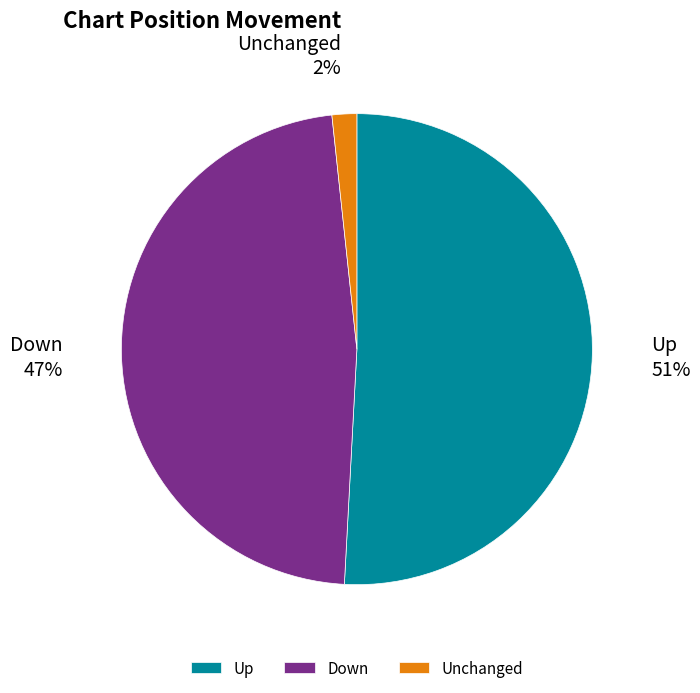

To the nearest percent, what is the difference between the Up and Unchanged slice percentages?

49%